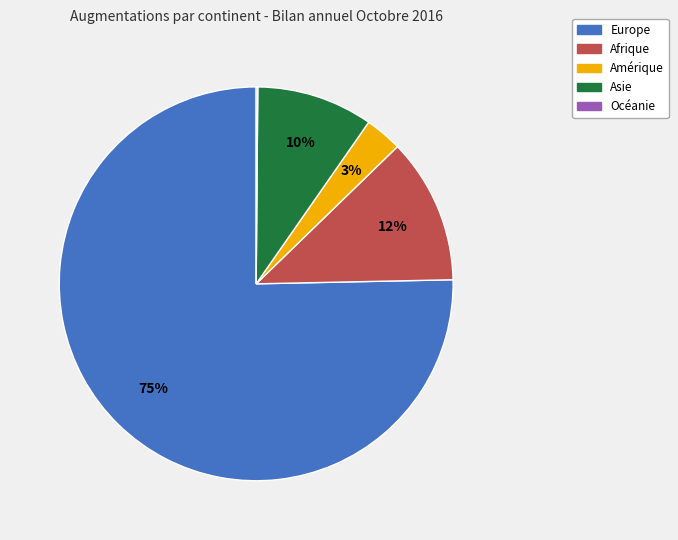

Which slice is the largest?

Europe